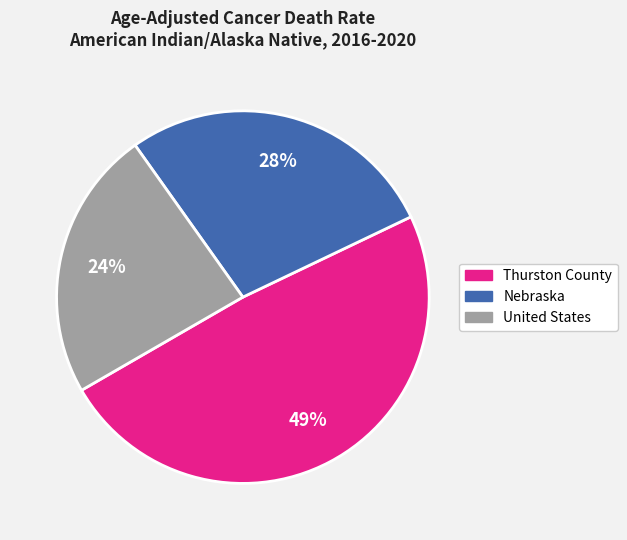

Do United States and Thurston County together represent more than half of the pie?

Yes